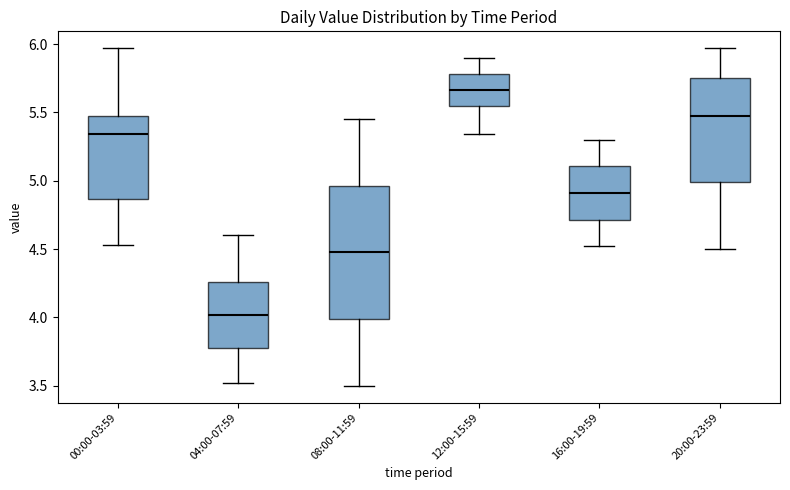

Where is the lower edge of the box for 08:00-11:59 on the y-axis? The values are not printed on the chart, so give them approximately, as read against the axis.

4.00